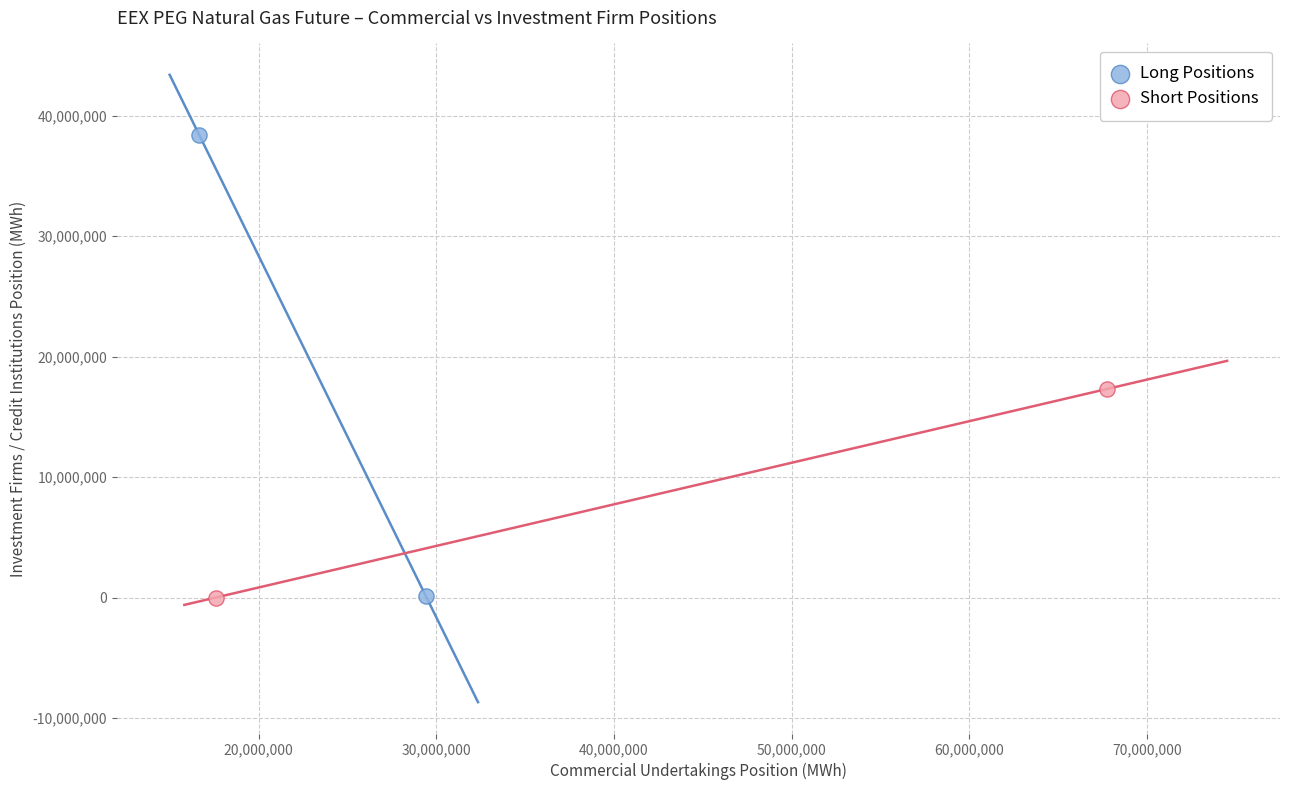

What are all the series names shown in the legend?

Long Positions, Short Positions